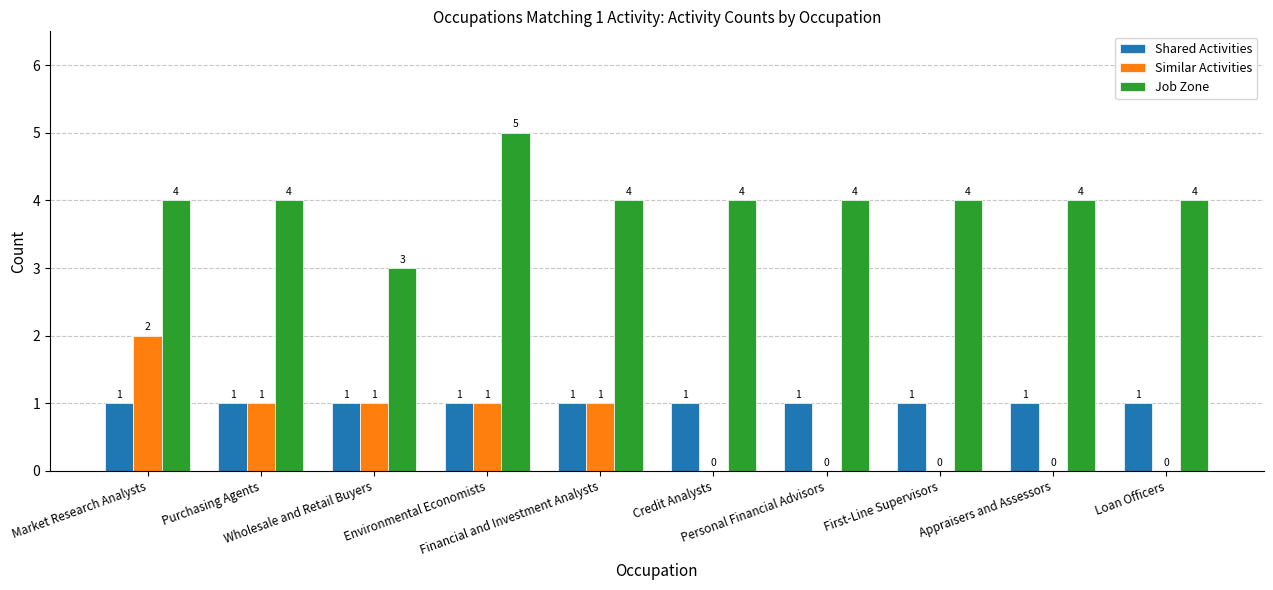

What is the sum of all Shared Activities values?

10